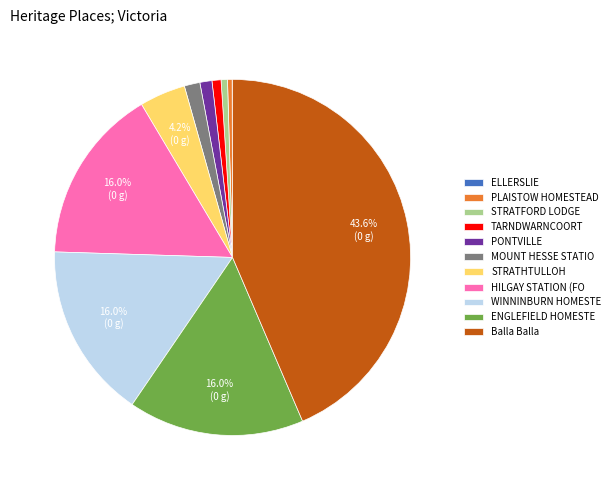

Is the sum of HILGAY STATION (FO and MOUNT HESSE STATIO greater than half?

No